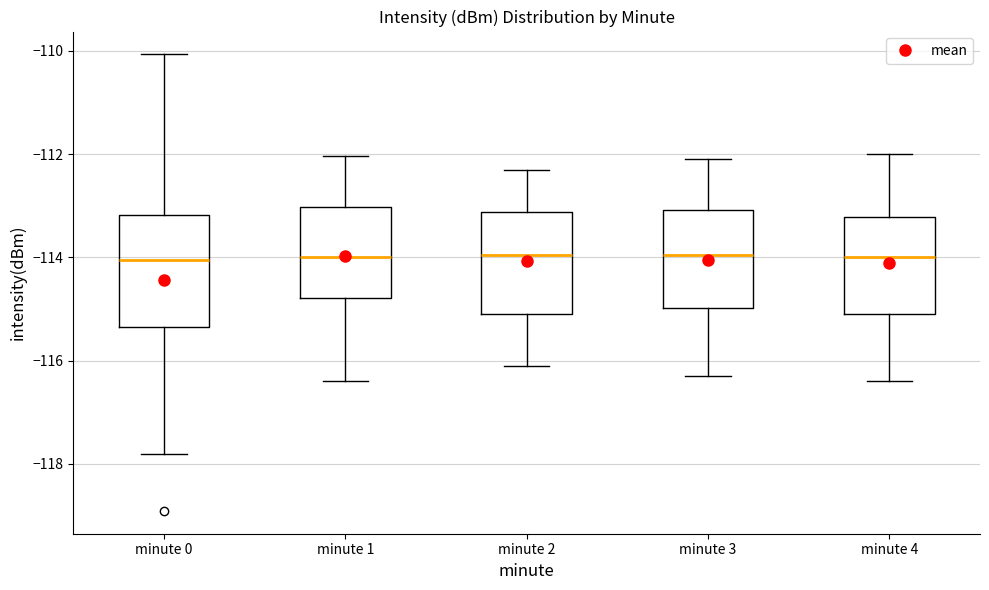

Where does the lower whisker of the box for minute 1 end on the y-axis? The values are not printed on the chart, so give them approximately, as read against the axis.

-116.4